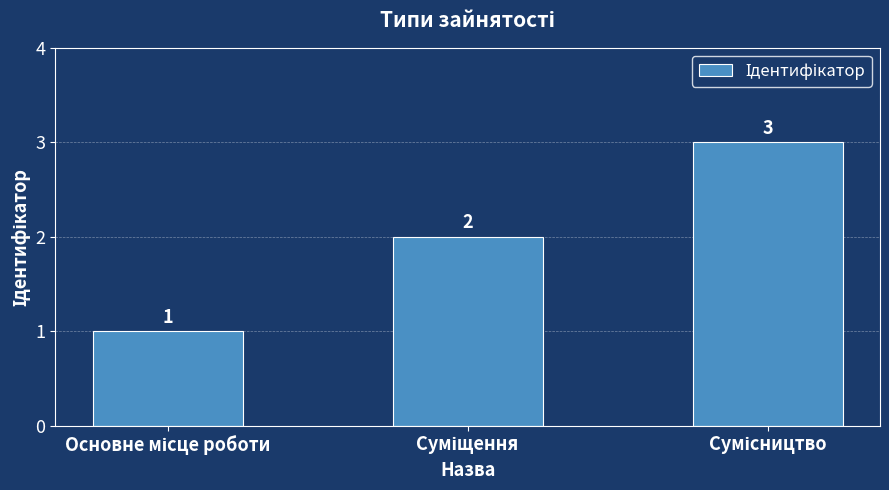

What is the sum of all values?

6